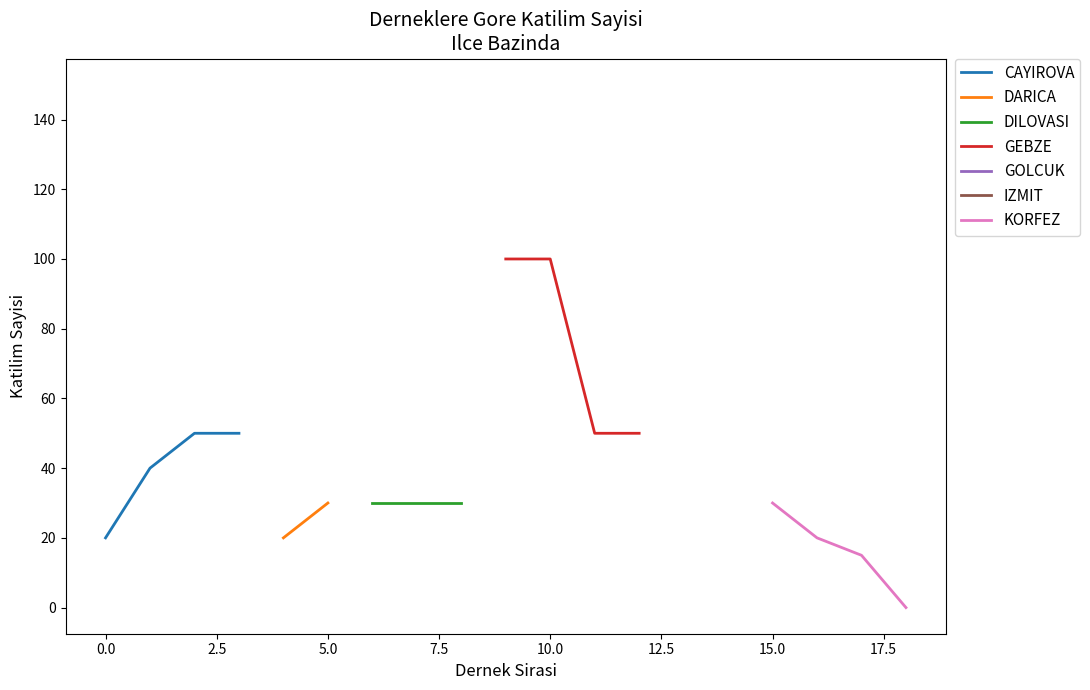

True or false: CAYIROVA has more than 2 interior local peaks.

False